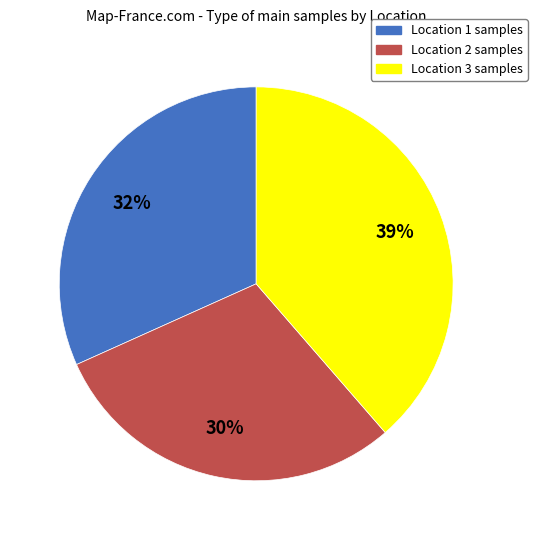

Approximately how many times larger is the value at Location 3 samples compared to Location 2 samples?

1.3